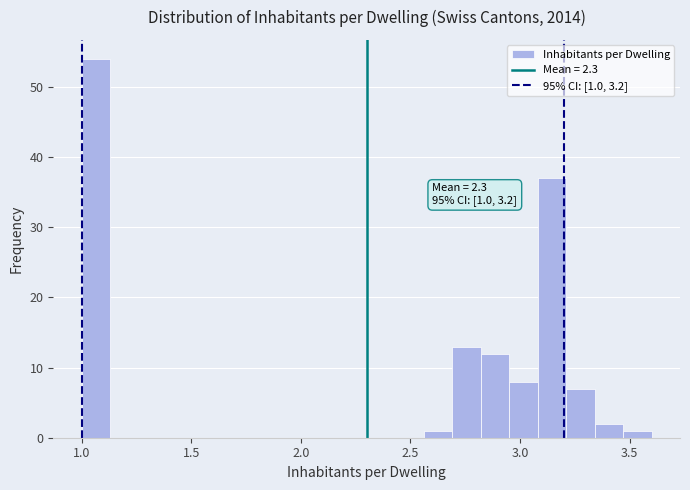

Read against the x-axis, roughly where is the centre of the tallest bar?

1.05